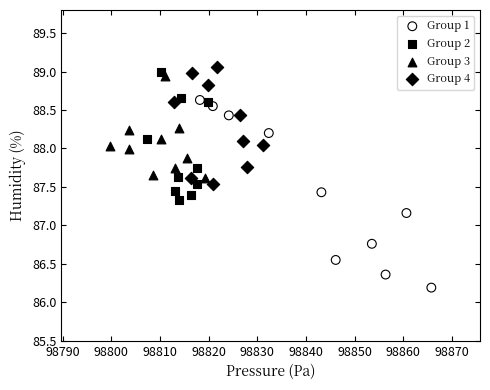

Which series reaches the minimum Y coordinate?

Group 1